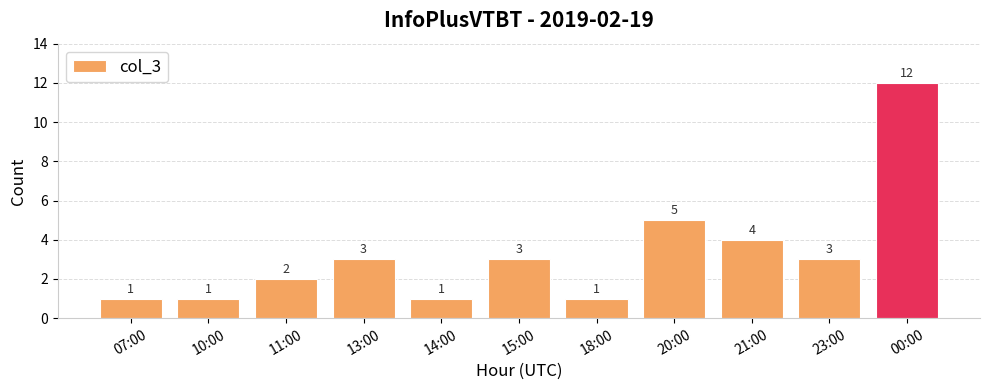

What is the ratio of the value at 00:00 to the value at 21:00?

3.0